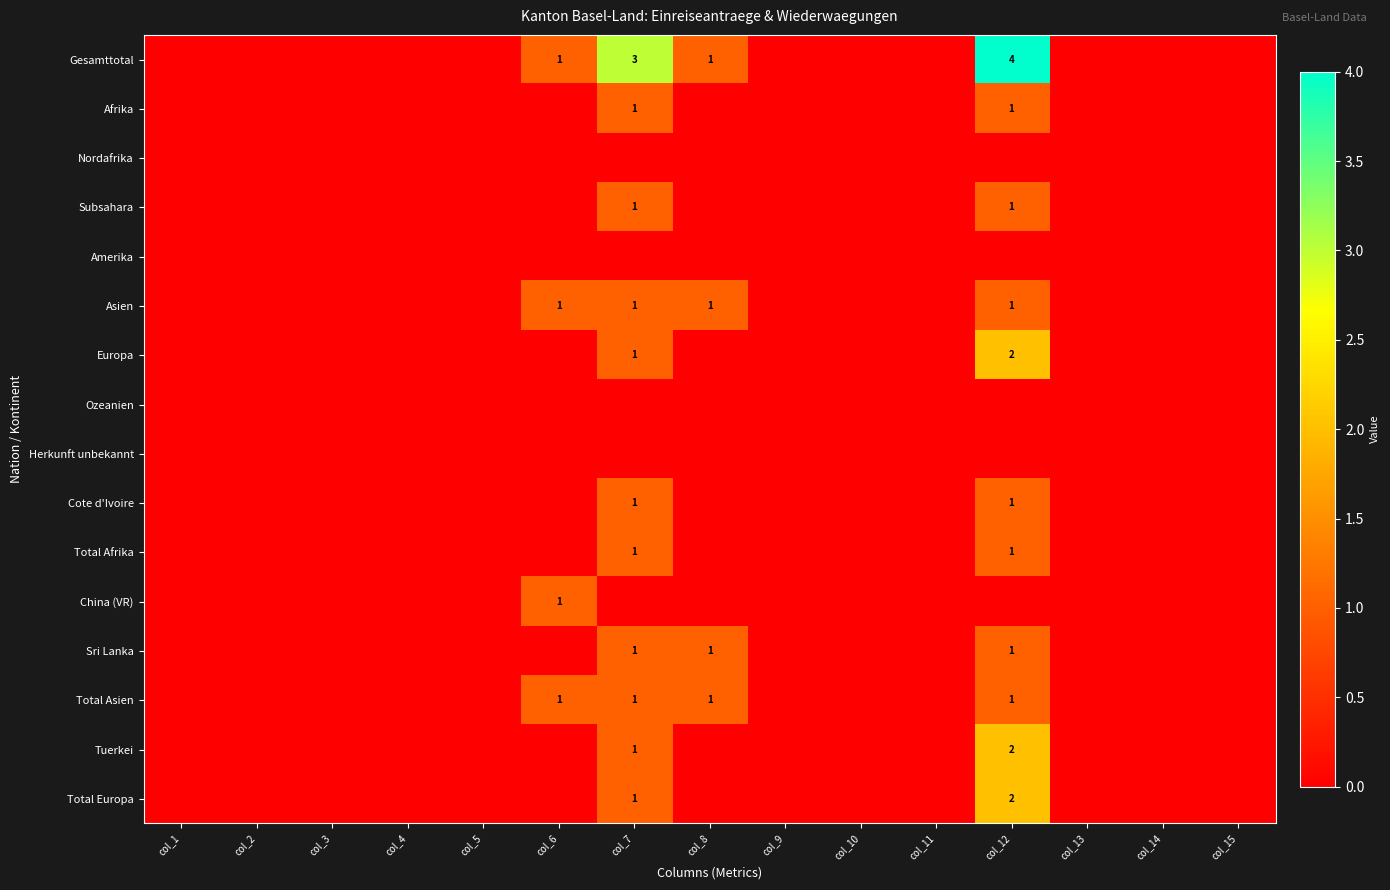

Is it true that Gesamttotal equals 1 at col_6?

True